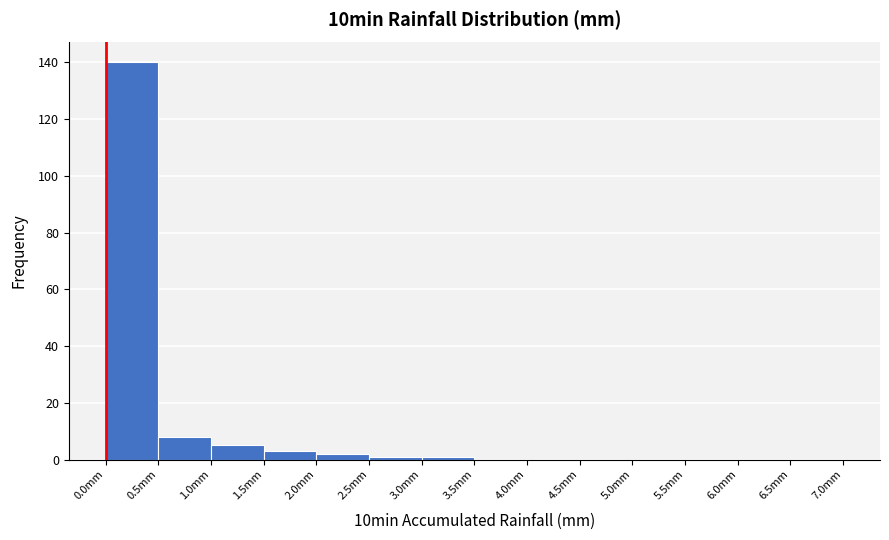

Reading left to right, list every bar in this chart as the range it spans on the x-axis followed by its height. The values are not printed on the chart, so give them approximately, as read against the axis.

0.0 to 0.5: 140
0.5 to 1.0: 8
1.0 to 1.5: 6
1.5 to 2.0: 4
2.0 to 2.5: 2
2.5 to 3.0: under 2
3.0 to 3.5: under 2
3.5 to 4.0: 0
4.0 to 4.5: 0
4.5 to 5.0: 0
5.0 to 5.5: 0
5.5 to 6.0: 0
6.0 to 6.5: 0
6.5 to 7.0: 0